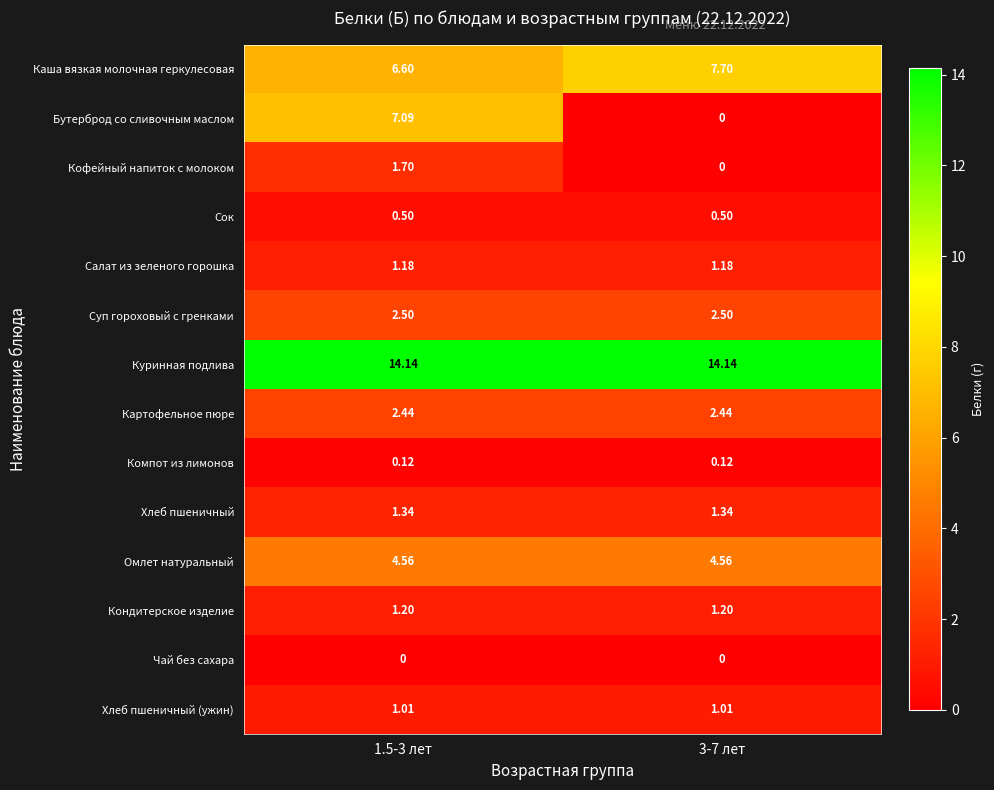

Which series has the largest total across all categories?

Куринная подлива